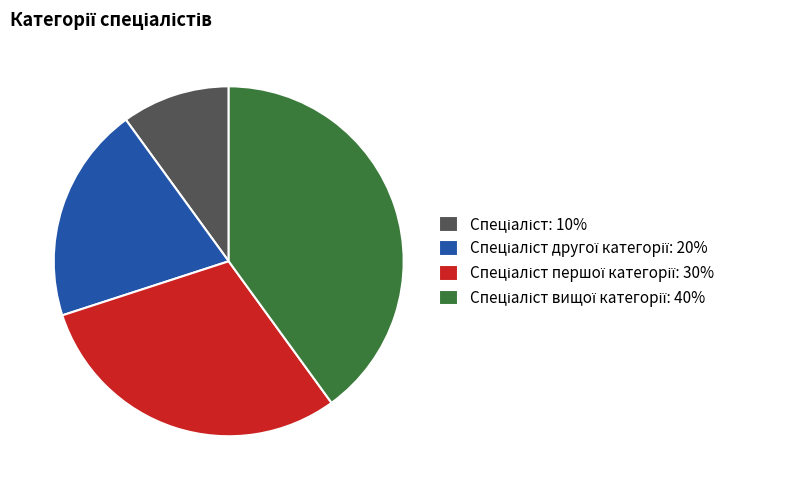

Is there a majority slice in this chart?

No